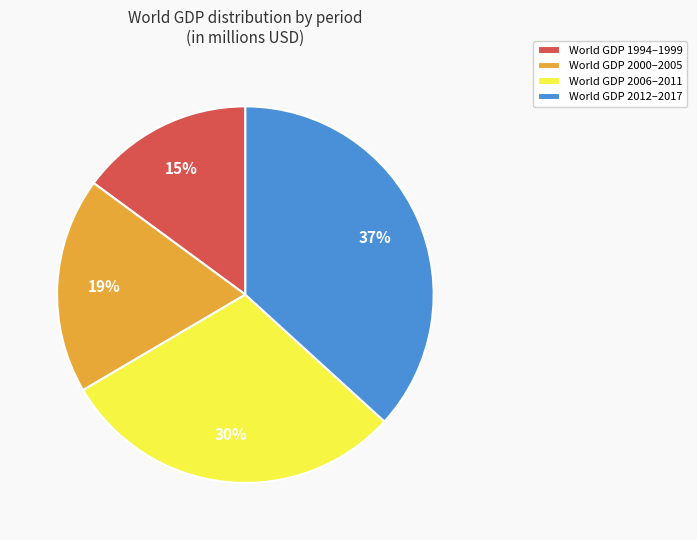

How many slices are in this pie chart?

4